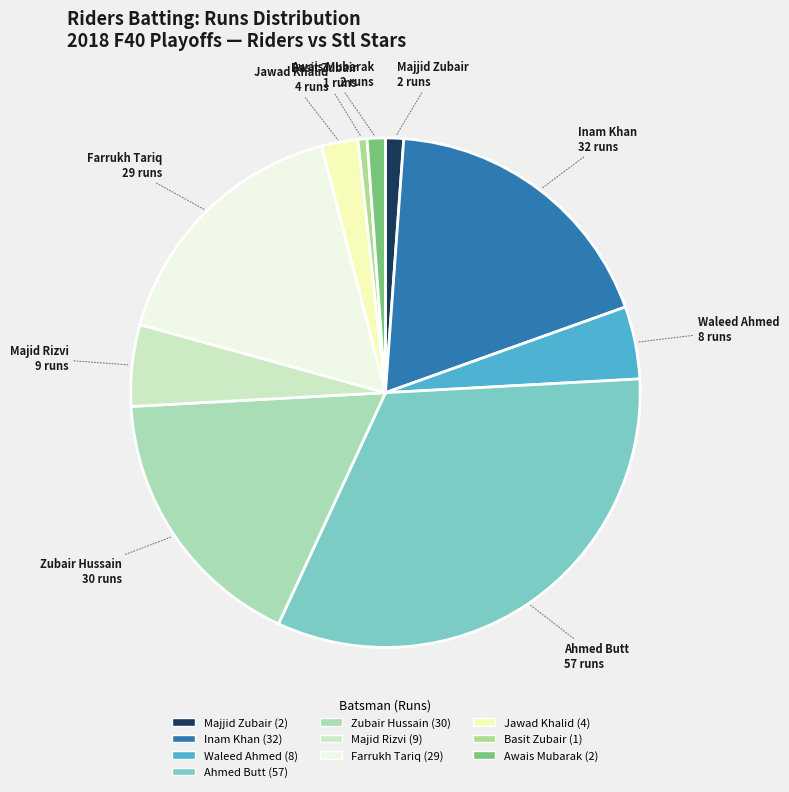

Do Majjid Zubair and Awais Mubarak together represent more than half of the pie?

No